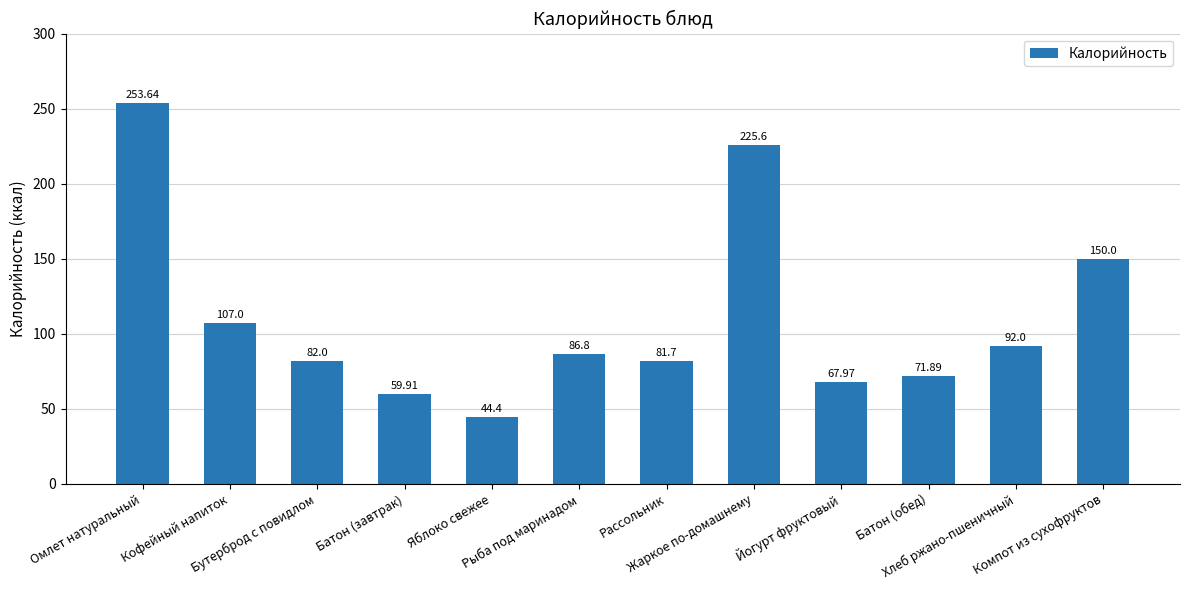

Which has a higher value, Рыба под маринадом or Батон (обед)?

Рыба под маринадом